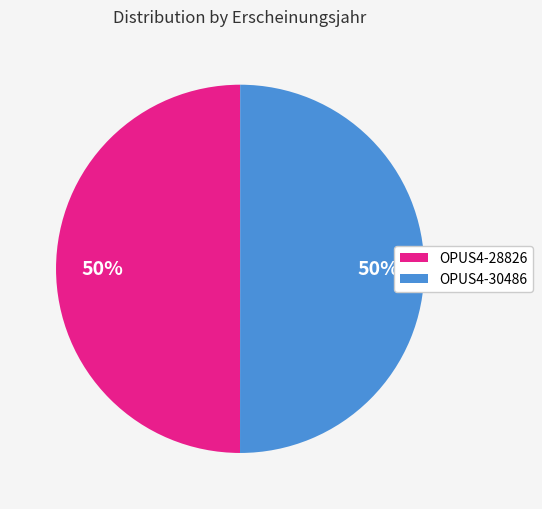

To the nearest percent, what percentage of the pie is OPUS4-28826?

50%